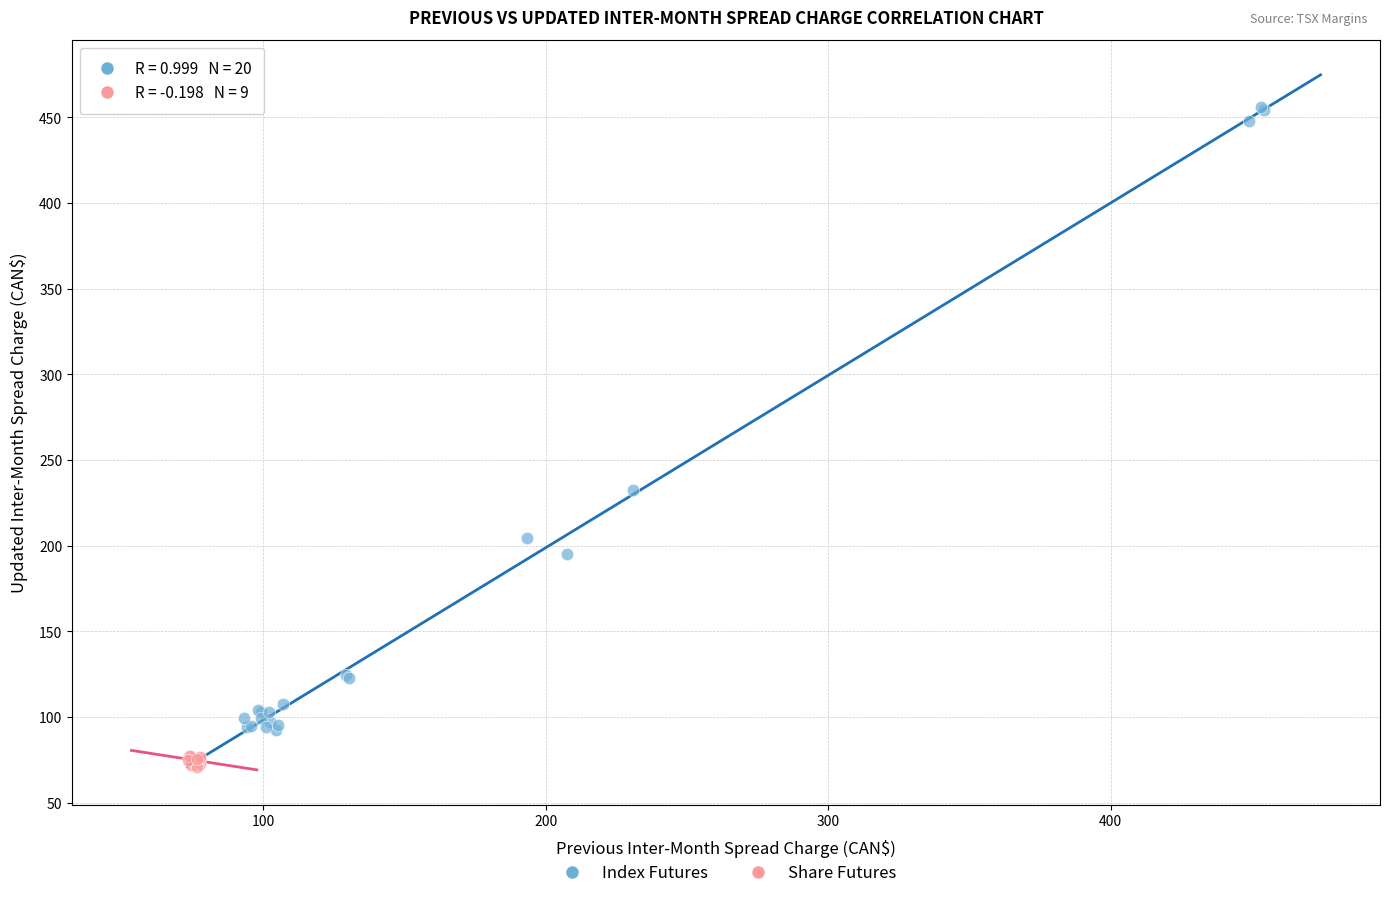

Which series has the widest spread of Y values?

Index Futures